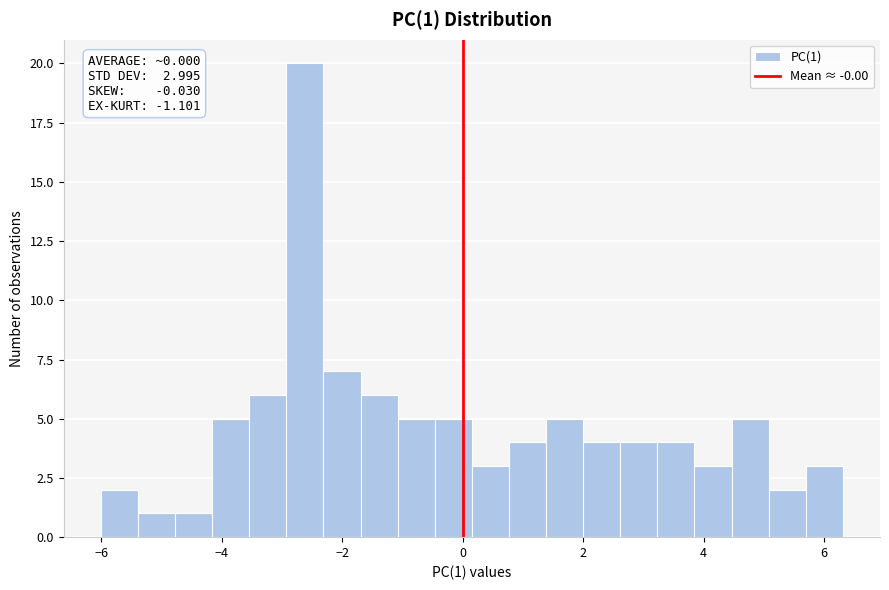

Around what value on the x-axis is the tallest bar? Give the approximate position of its centre, as read against the axis.

-2.6